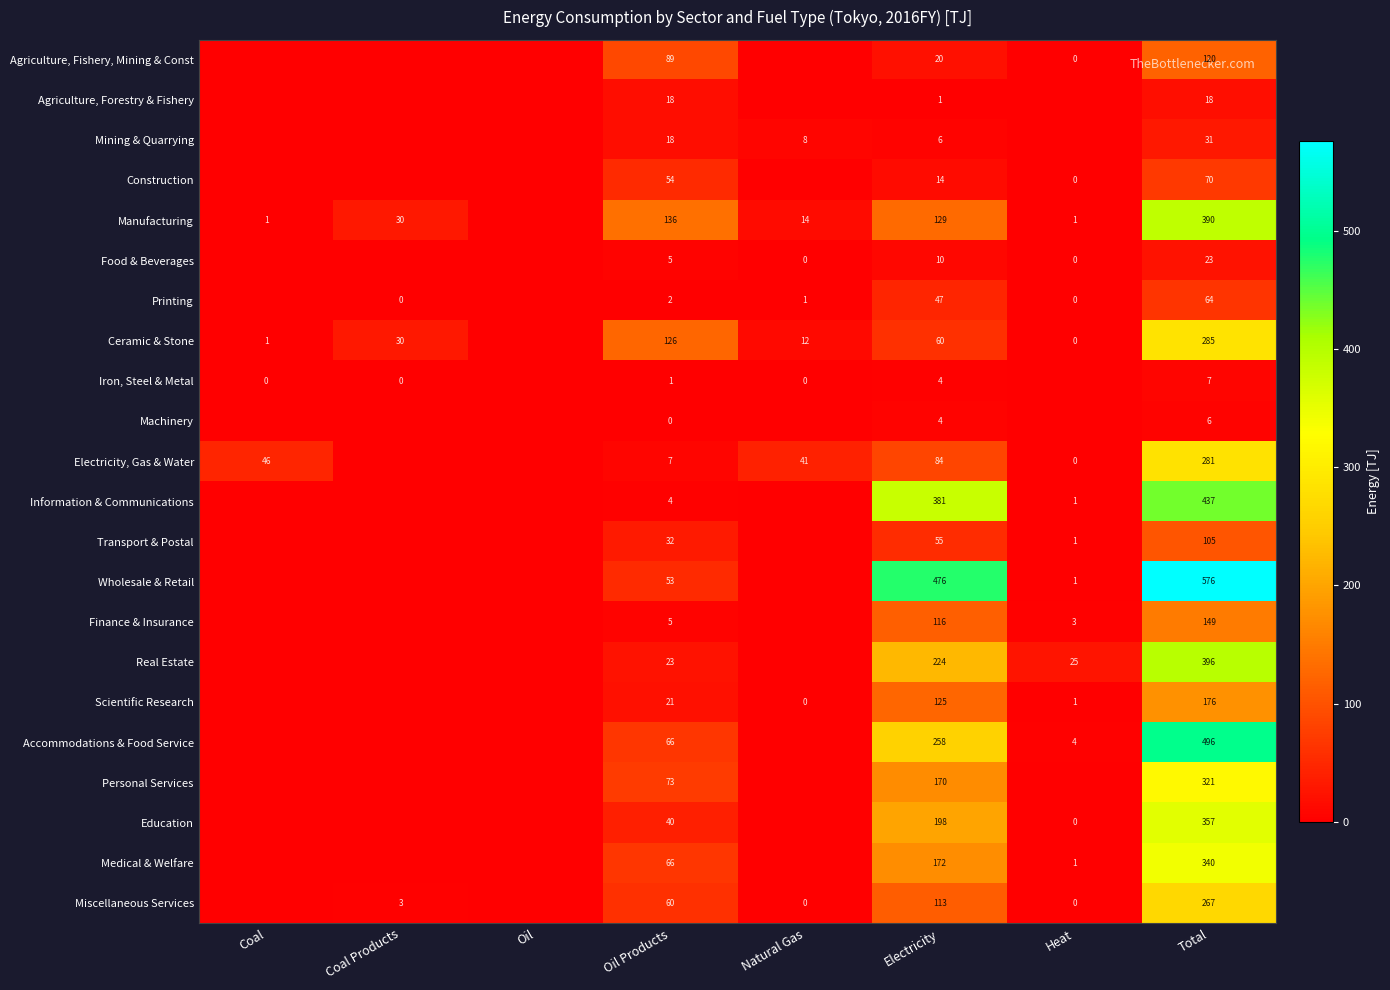

True or false: Machinery has a value of 6 at Total.

True